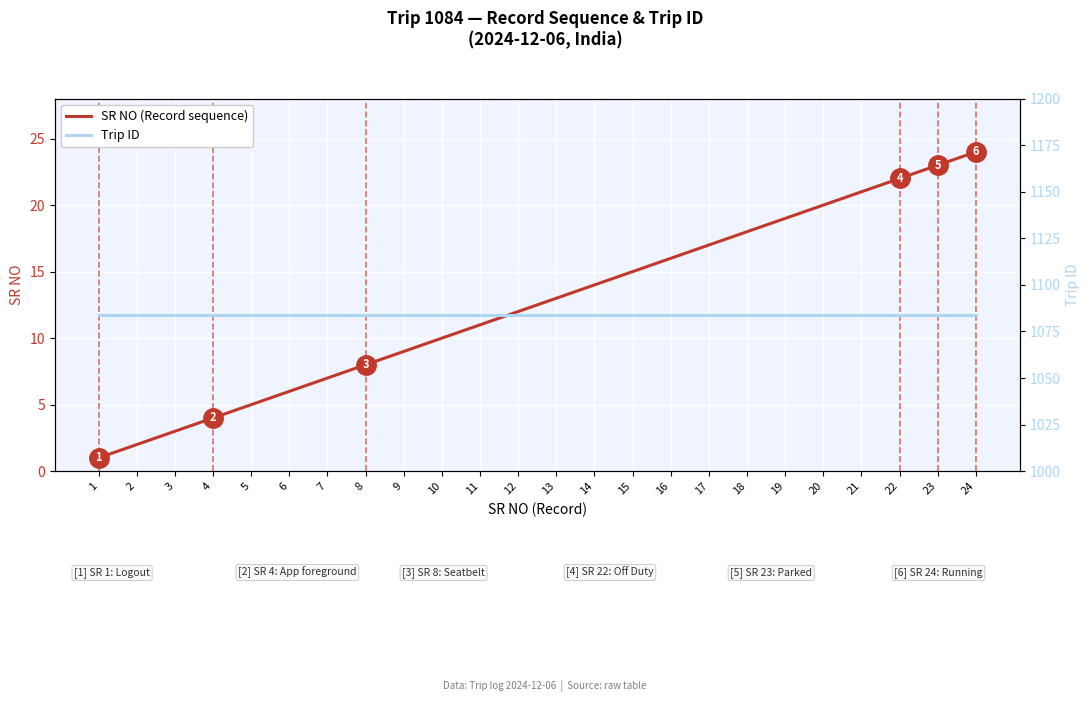

True or false: SR NO (Record sequence) and Trip ID intersect in this chart.

False